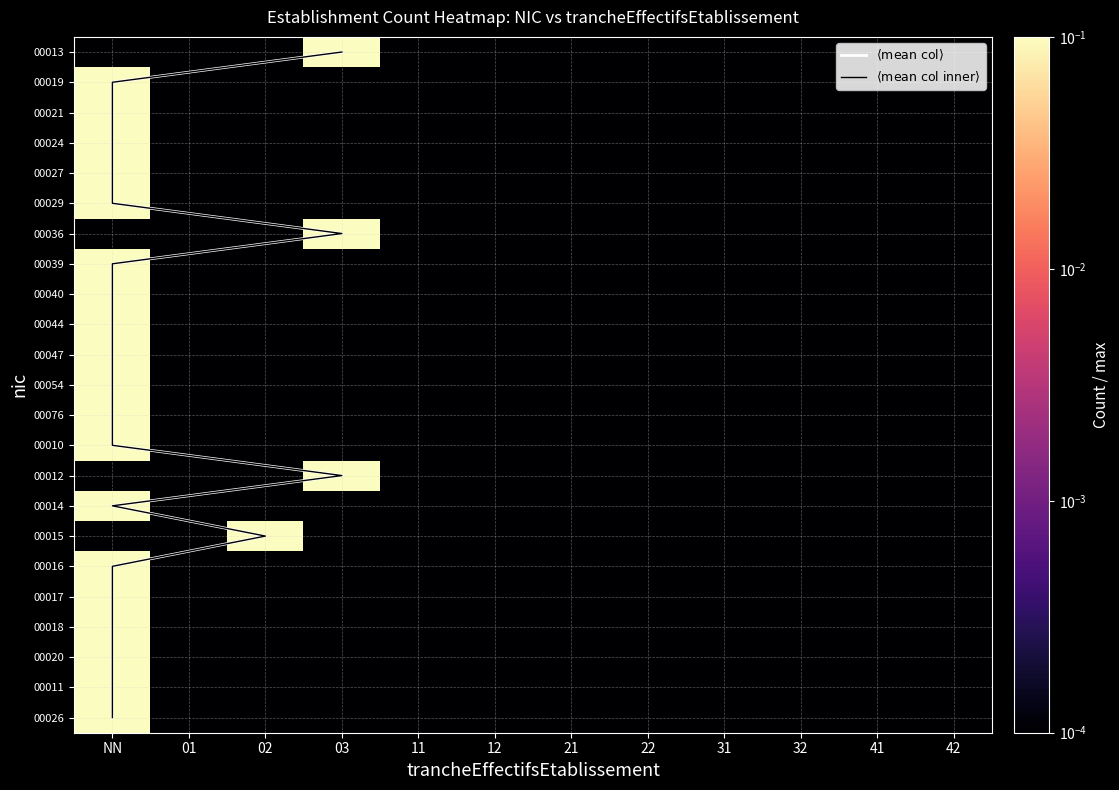

Reading left to right, what are all the values shown in this chart?

00013: NN=0.0	01=0.0	02=0.0	03=0.1	11=0.0	12=0.0	21=0.0	22=0.0	31=0.0	32=0.0	41=0.0	42=0.0
00019: NN=0.1	01=0.0	02=0.0	03=0.0	11=0.0	12=0.0	21=0.0	22=0.0	31=0.0	32=0.0	41=0.0	42=0.0
00021: NN=0.1	01=0.0	02=0.0	03=0.0	11=0.0	12=0.0	21=0.0	22=0.0	31=0.0	32=0.0	41=0.0	42=0.0
00024: NN=0.1	01=0.0	02=0.0	03=0.0	11=0.0	12=0.0	21=0.0	22=0.0	31=0.0	32=0.0	41=0.0	42=0.0
00027: NN=0.1	01=0.0	02=0.0	03=0.0	11=0.0	12=0.0	21=0.0	22=0.0	31=0.0	32=0.0	41=0.0	42=0.0
00029: NN=0.1	01=0.0	02=0.0	03=0.0	11=0.0	12=0.0	21=0.0	22=0.0	31=0.0	32=0.0	41=0.0	42=0.0
00036: NN=0.0	01=0.0	02=0.0	03=0.1	11=0.0	12=0.0	21=0.0	22=0.0	31=0.0	32=0.0	41=0.0	42=0.0
00039: NN=0.1	01=0.0	02=0.0	03=0.0	11=0.0	12=0.0	21=0.0	22=0.0	31=0.0	32=0.0	41=0.0	42=0.0
00040: NN=0.1	01=0.0	02=0.0	03=0.0	11=0.0	12=0.0	21=0.0	22=0.0	31=0.0	32=0.0	41=0.0	42=0.0
00044: NN=0.1	01=0.0	02=0.0	03=0.0	11=0.0	12=0.0	21=0.0	22=0.0	31=0.0	32=0.0	41=0.0	42=0.0
00047: NN=0.1	01=0.0	02=0.0	03=0.0	11=0.0	12=0.0	21=0.0	22=0.0	31=0.0	32=0.0	41=0.0	42=0.0
00054: NN=0.1	01=0.0	02=0.0	03=0.0	11=0.0	12=0.0	21=0.0	22=0.0	31=0.0	32=0.0	41=0.0	42=0.0
00076: NN=0.1	01=0.0	02=0.0	03=0.0	11=0.0	12=0.0	21=0.0	22=0.0	31=0.0	32=0.0	41=0.0	42=0.0
00010: NN=0.1	01=0.0	02=0.0	03=0.0	11=0.0	12=0.0	21=0.0	22=0.0	31=0.0	32=0.0	41=0.0	42=0.0
00012: NN=0.0	01=0.0	02=0.0	03=0.1	11=0.0	12=0.0	21=0.0	22=0.0	31=0.0	32=0.0	41=0.0	42=0.0
00014: NN=0.1	01=0.0	02=0.0	03=0.0	11=0.0	12=0.0	21=0.0	22=0.0	31=0.0	32=0.0	41=0.0	42=0.0
00015: NN=0.0	01=0.0	02=0.1	03=0.0	11=0.0	12=0.0	21=0.0	22=0.0	31=0.0	32=0.0	41=0.0	42=0.0
00016: NN=0.1	01=0.0	02=0.0	03=0.0	11=0.0	12=0.0	21=0.0	22=0.0	31=0.0	32=0.0	41=0.0	42=0.0
00017: NN=0.1	01=0.0	02=0.0	03=0.0	11=0.0	12=0.0	21=0.0	22=0.0	31=0.0	32=0.0	41=0.0	42=0.0
00018: NN=0.1	01=0.0	02=0.0	03=0.0	11=0.0	12=0.0	21=0.0	22=0.0	31=0.0	32=0.0	41=0.0	42=0.0
00020: NN=0.1	01=0.0	02=0.0	03=0.0	11=0.0	12=0.0	21=0.0	22=0.0	31=0.0	32=0.0	41=0.0	42=0.0
00011: NN=0.1	01=0.0	02=0.0	03=0.0	11=0.0	12=0.0	21=0.0	22=0.0	31=0.0	32=0.0	41=0.0	42=0.0
00026: NN=0.1	01=0.0	02=0.0	03=0.0	11=0.0	12=0.0	21=0.0	22=0.0	31=0.0	32=0.0	41=0.0	42=0.0